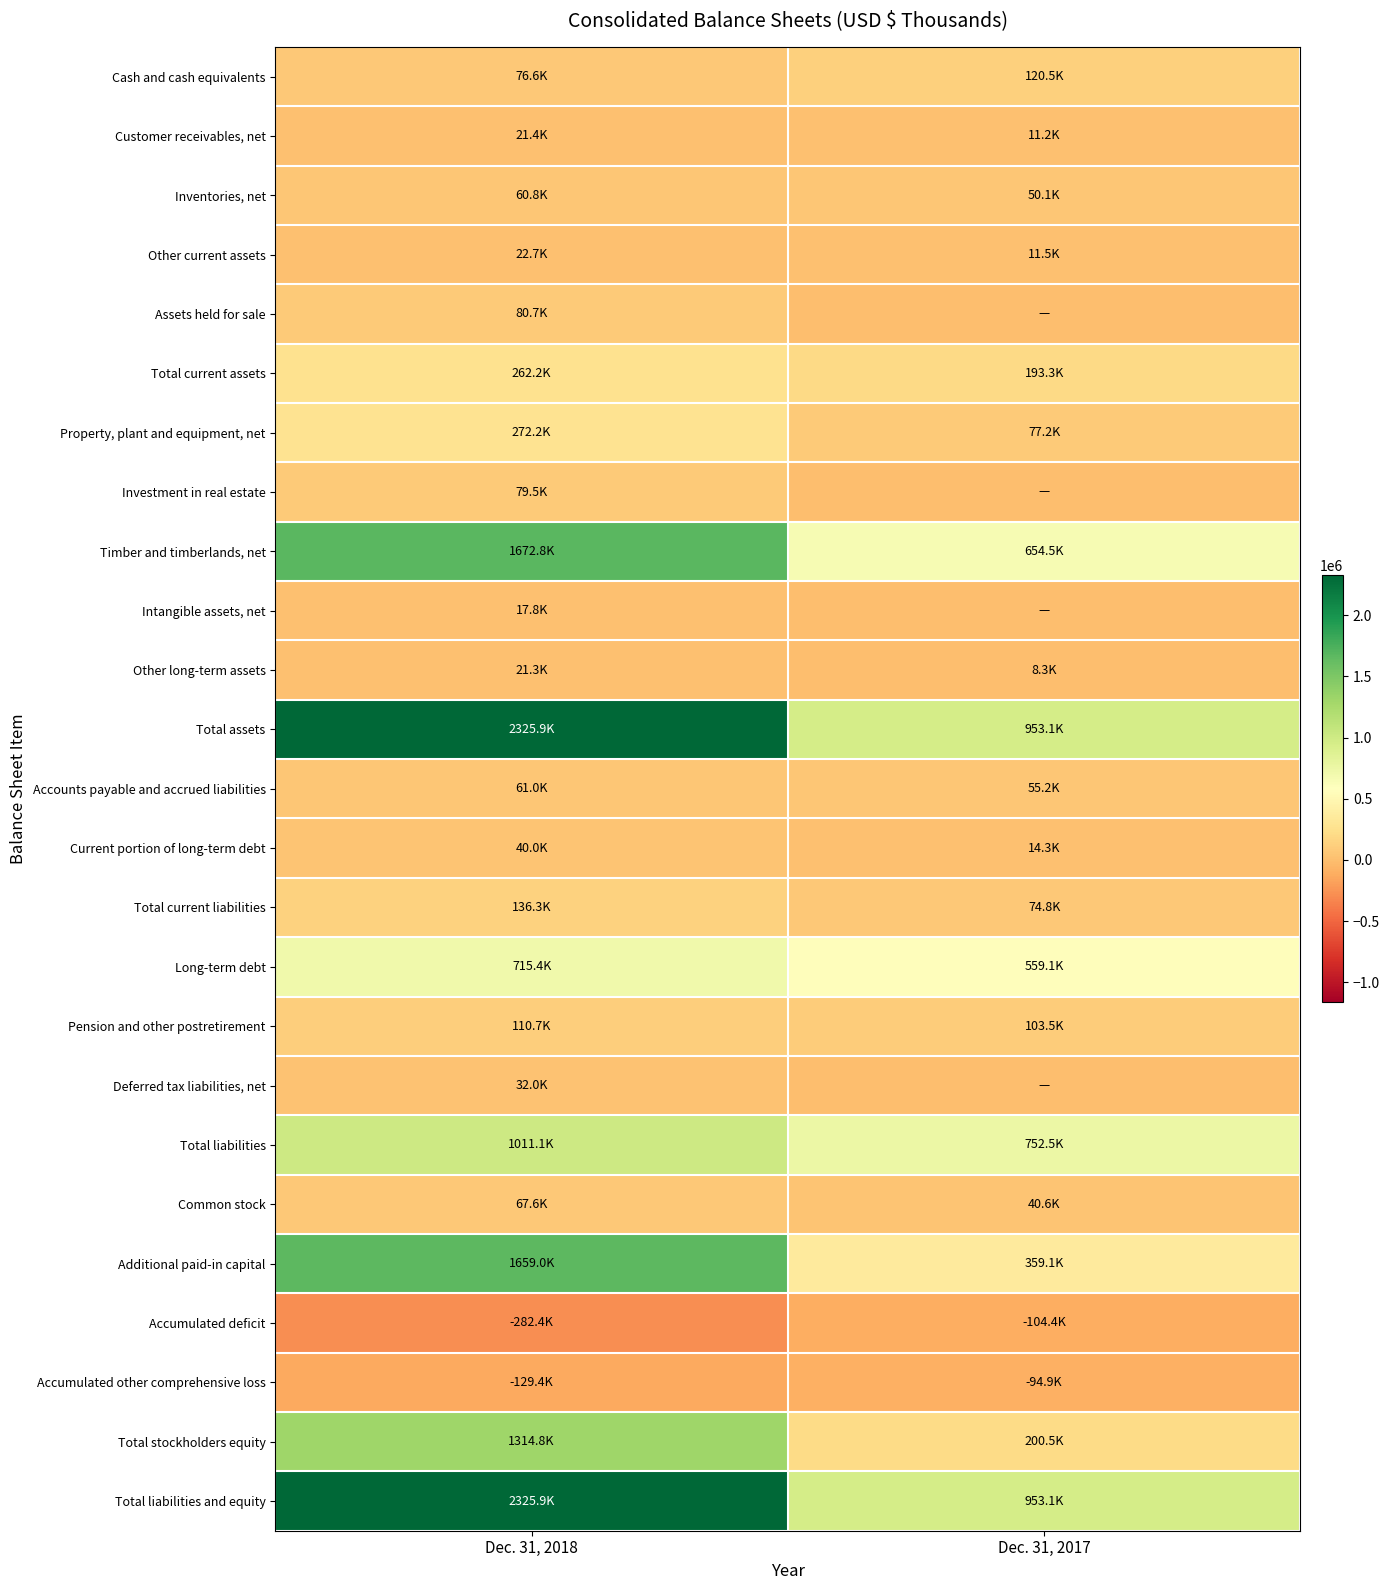

What is the total value across all series at Dec. 31, 2018?

11975694